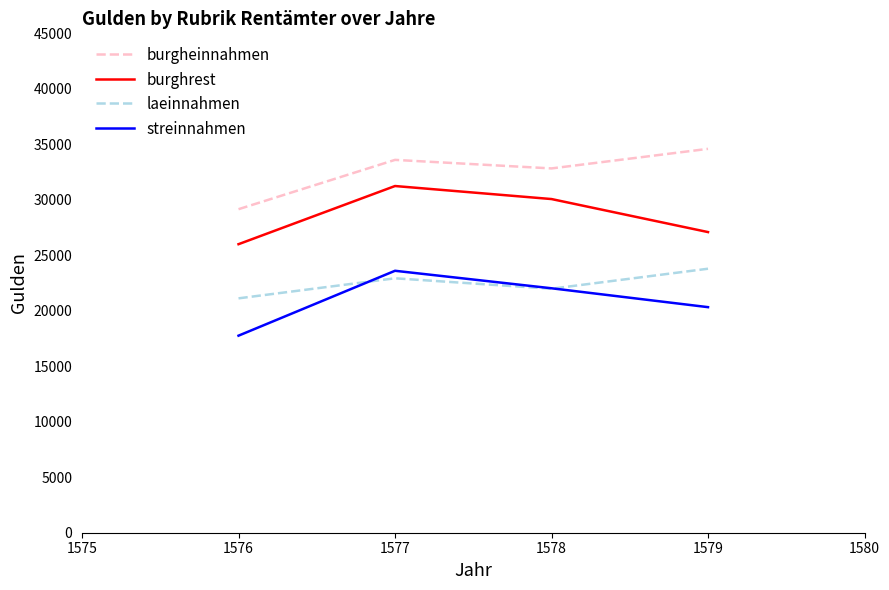

True or false: streinnahmen has a value of 36153 at 1577.

False